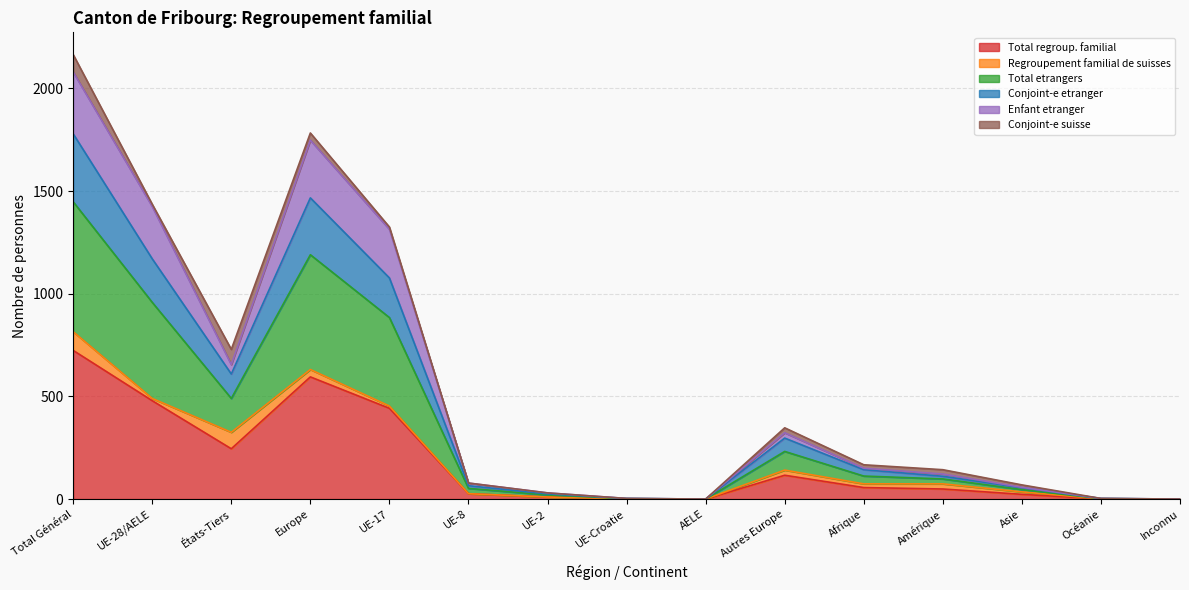

True or false: Total regroup. familial and Total etrangers intersect in this chart.

False